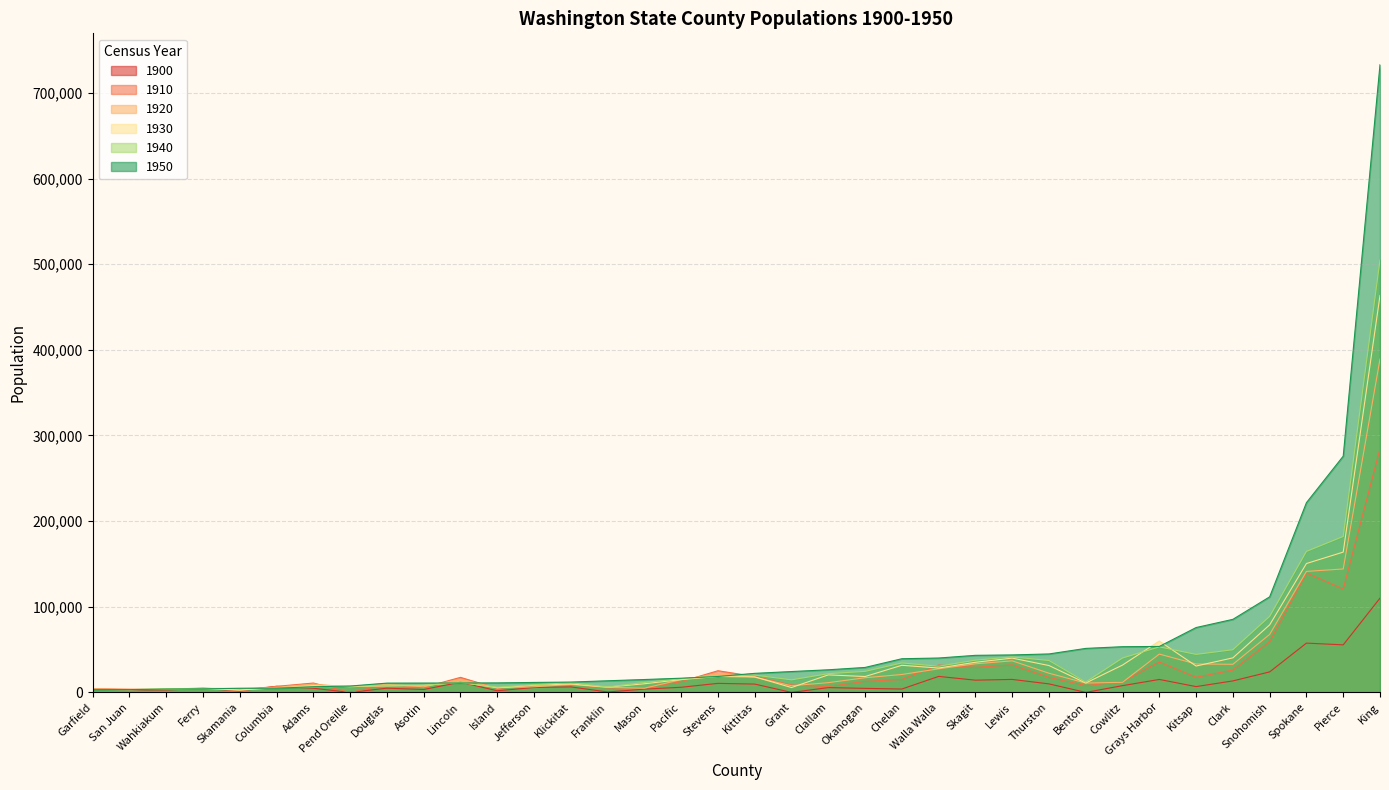

True or false: 1900 has more than 0 points higher than both neighbors.

True